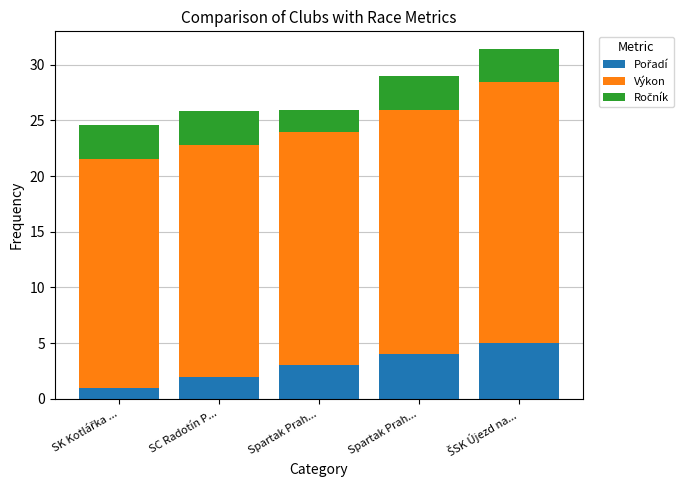

At how many categories does at least one series exceed 20?

5